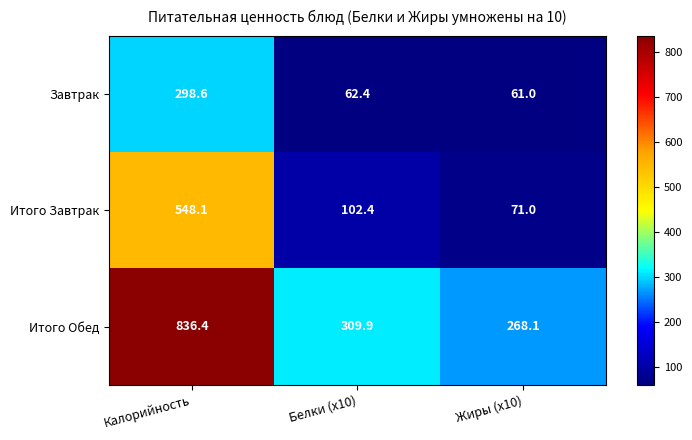

Which series has the largest range (max minus min)?

Итого Обед